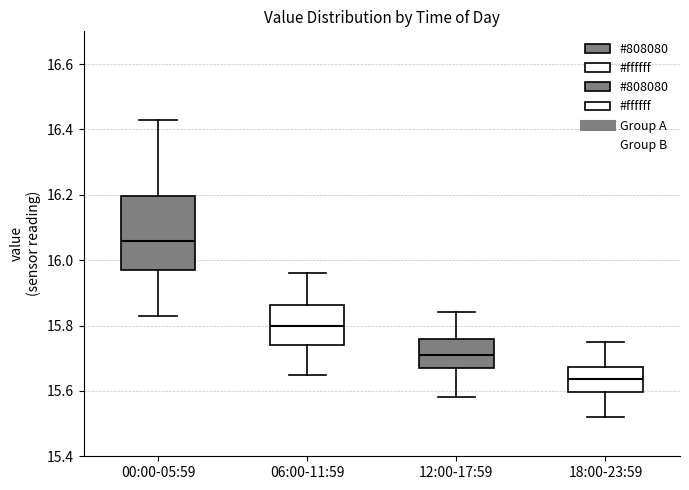

Comparing the boxes themselves (not the whiskers), which one is the tallest?

00:00-05:59